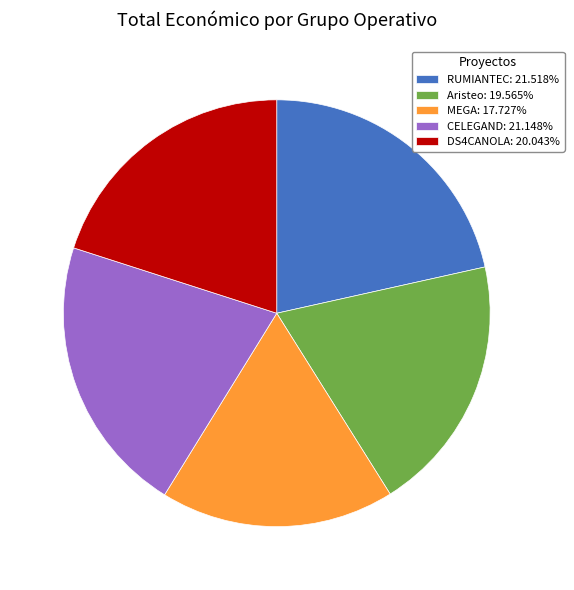

True or false: Aristeo accounts for 32% of the total.

False